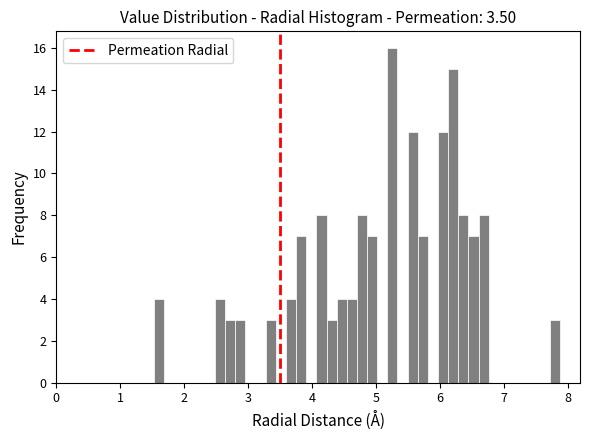

Around what value on the x-axis is the tallest bar? Give the approximate position of its centre, as read against the axis.

5.3